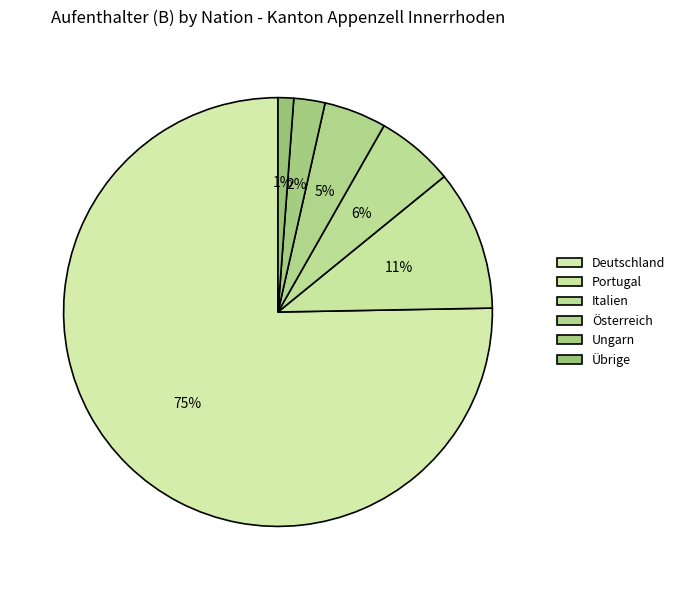

What is the majority slice?

Deutschland